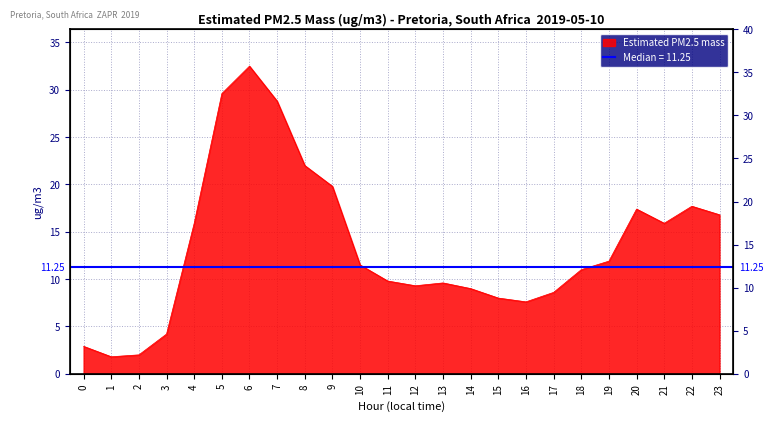

Rank the categories by value from highest to lowest.

6, 5, 7, 8, 9, 22, 20, 23, 4, 21, 19, 10, 18, 11, 13, 12, 14, 17, 15, 16, 3, 0, 2, 1